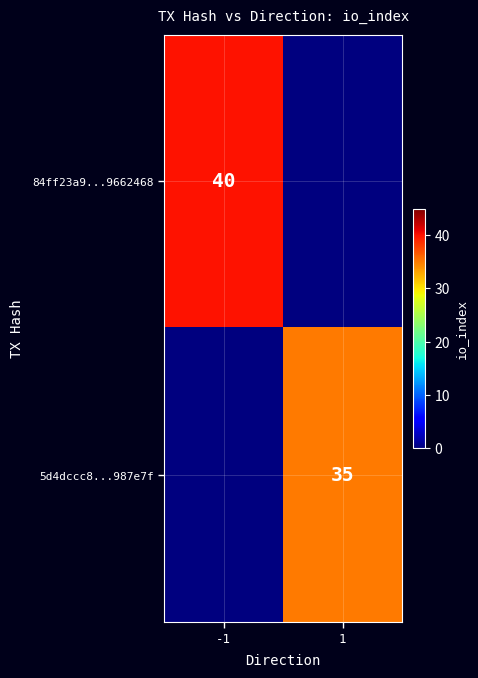

The 5d4dccc8...987e7f series shows 15 at 1. True or false?

False